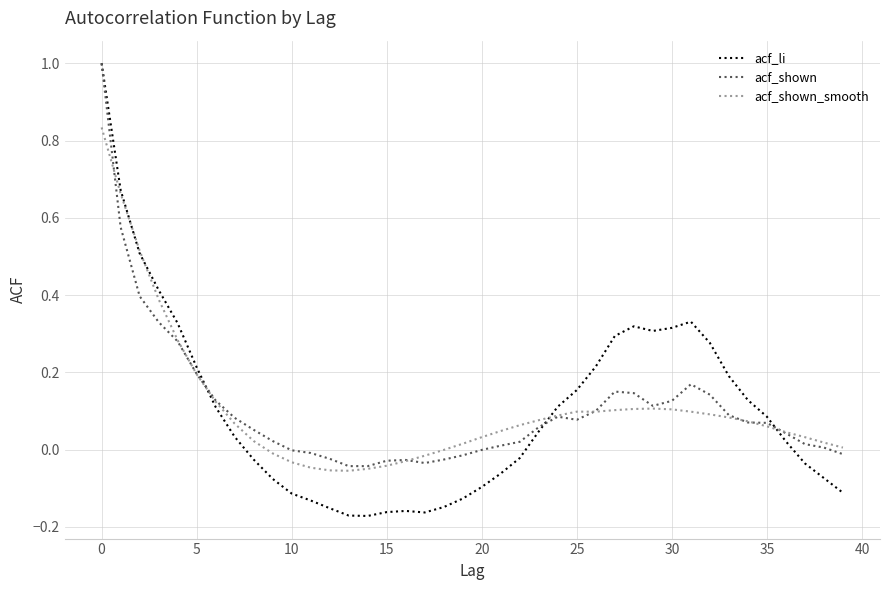

What are all the series names shown in the legend?

acf_li, acf_shown, acf_shown_smooth